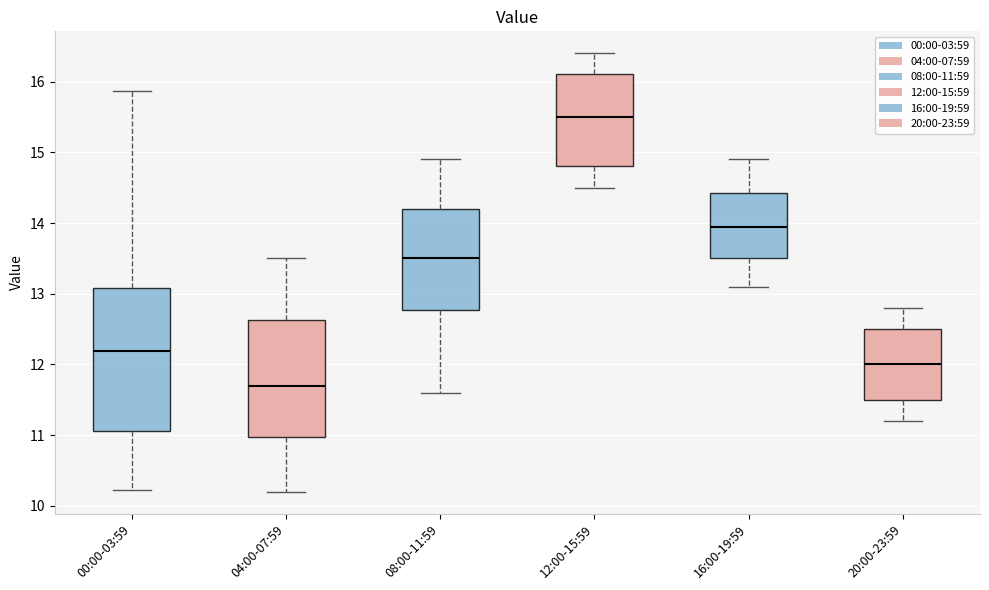

Reading left to right, read every box against the y-axis: the position of its median line, the range the box covers, and the ends of its whiskers. The values are not printed on the chart, so give them approximately, as read against the axis.

00:00-03:59: median 12.2, box 11.1 to 13.1, whiskers 10.2 to 15.9
04:00-07:59: median 11.7, box 11.0 to 12.6, whiskers 10.2 to 13.5
08:00-11:59: median 13.5, box 12.8 to 14.2, whiskers 11.6 to 14.9
12:00-15:59: median 15.5, box 14.8 to 16.1, whiskers 14.5 to 16.4
16:00-19:59: median 14.0, box 13.5 to 14.4, whiskers 13.1 to 14.9
20:00-23:59: median 12.0, box 11.5 to 12.5, whiskers 11.2 to 12.8